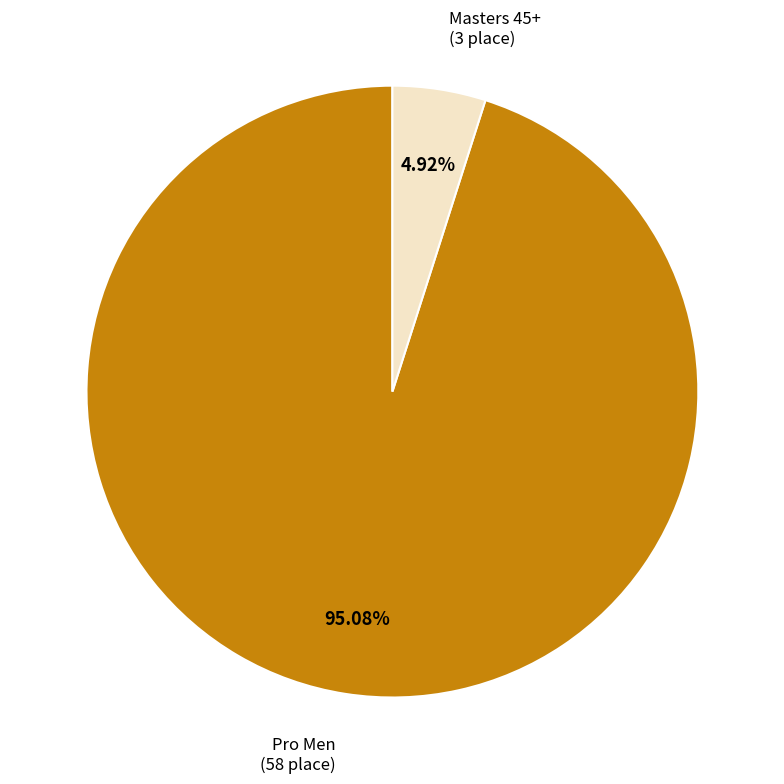

To the nearest percent, what is the average slice percentage?

50%